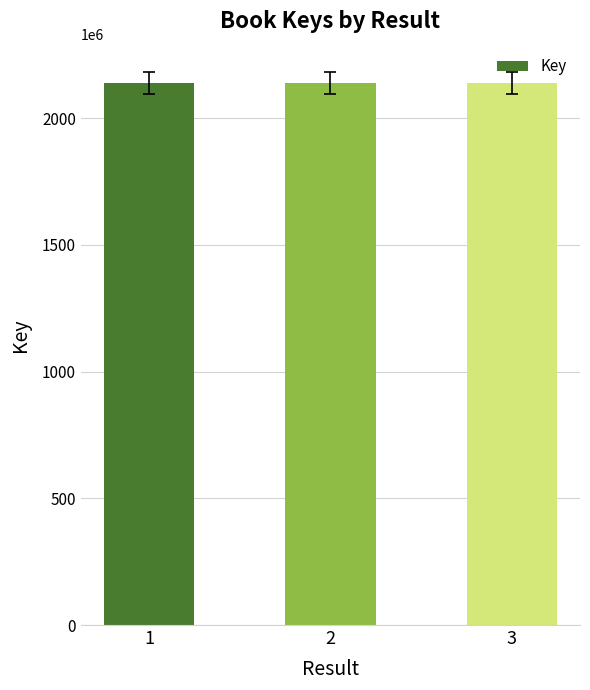

Does the chart contain any negative values?

No